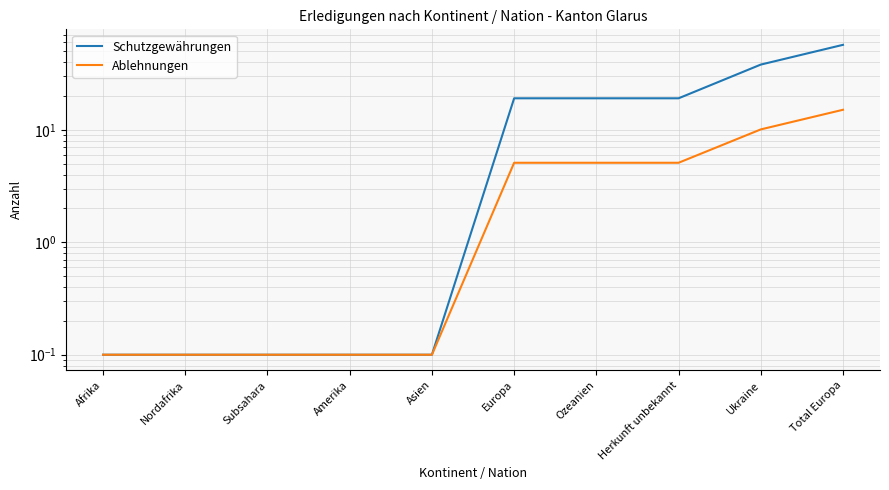

At which category is the sum across all series the highest?

Total Europa